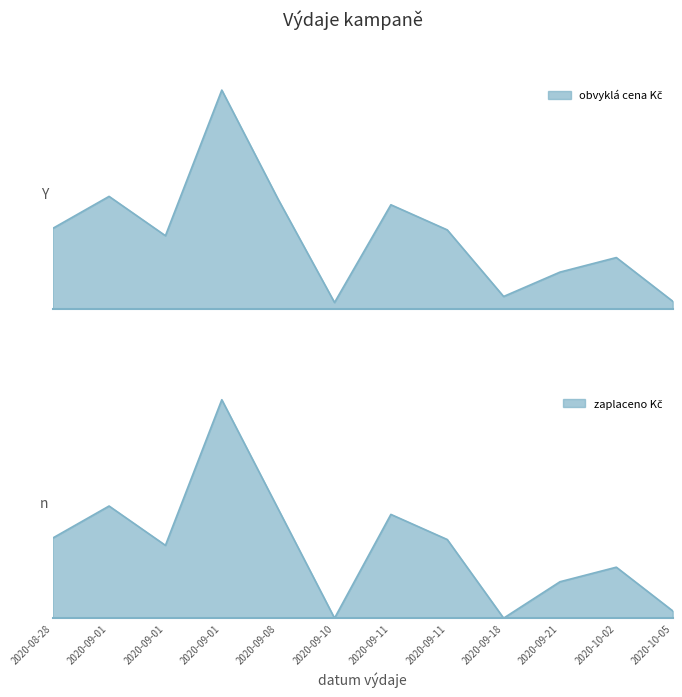

True or false: zaplaceno Kč has a value of 55297.1 at 2020-09-01.

False